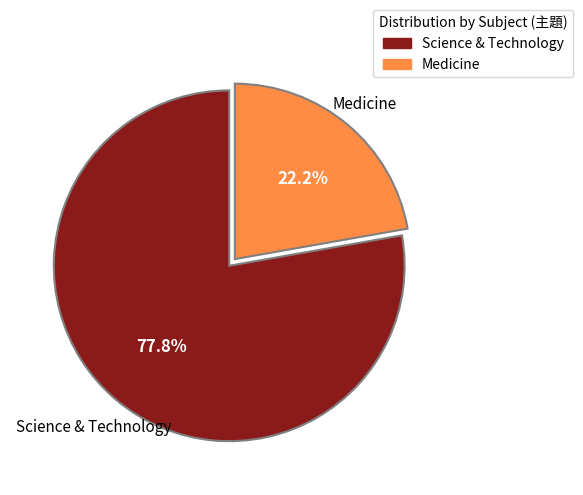

To the nearest percent, what is the combined percentage of Science & Technology and Medicine?

100%